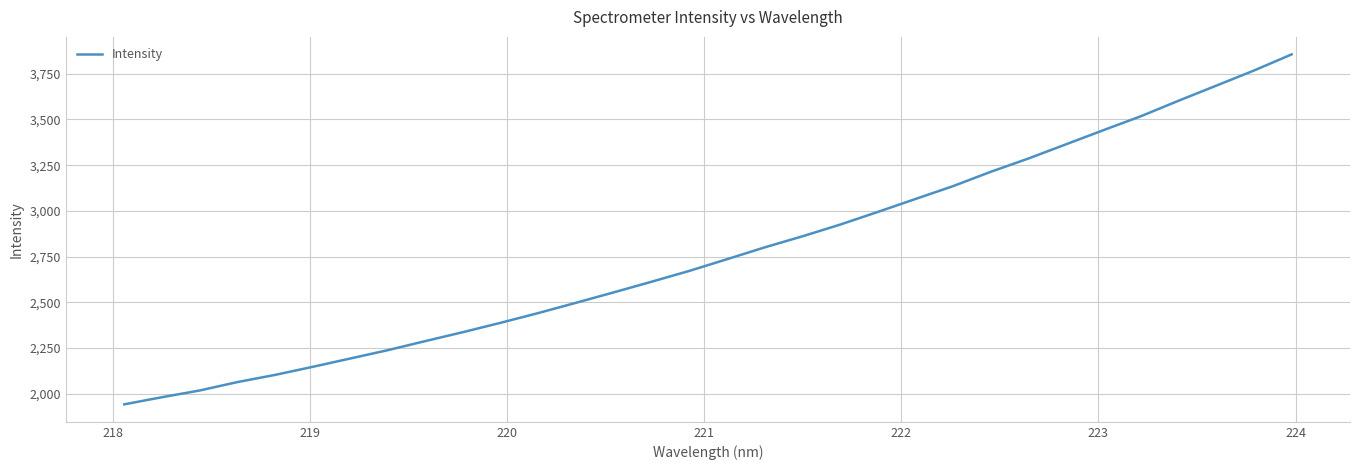

What is the difference between the maximum and minimum values?

1913.0